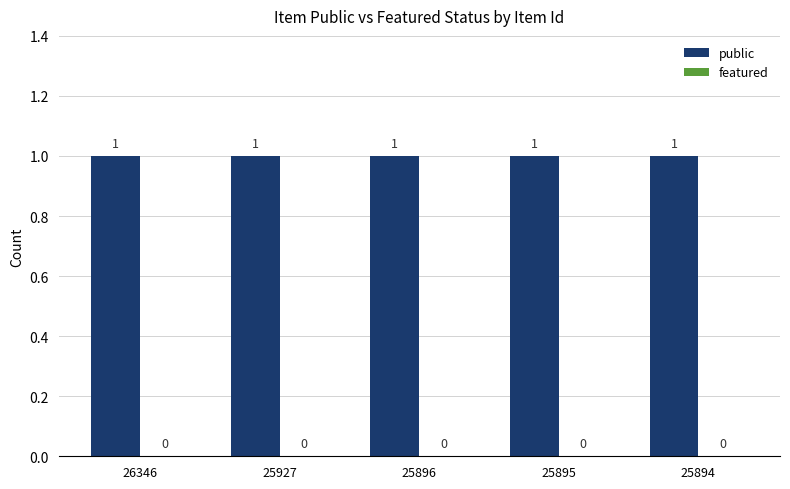

Which has a higher value, 25927 or 26346?

25927